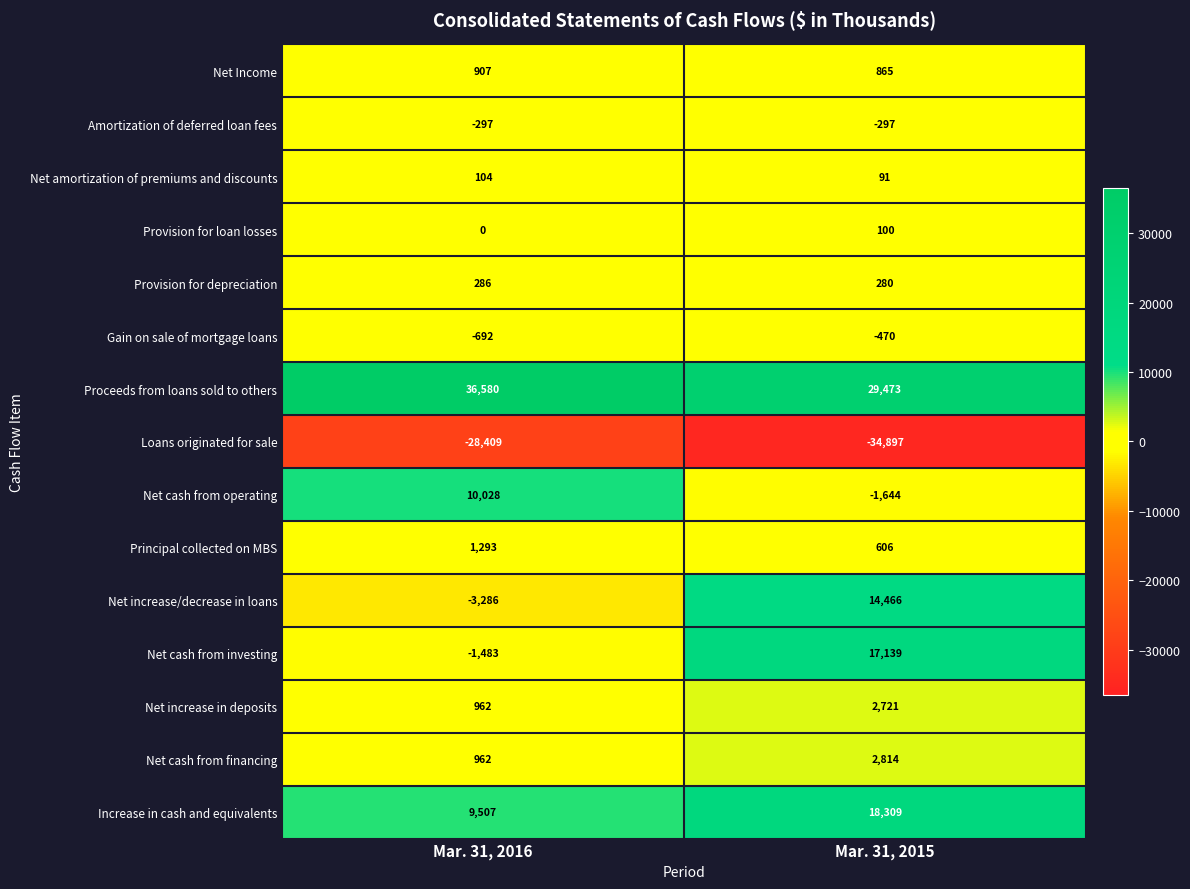

At which category is the sum across all series the highest?

Mar. 31, 2015